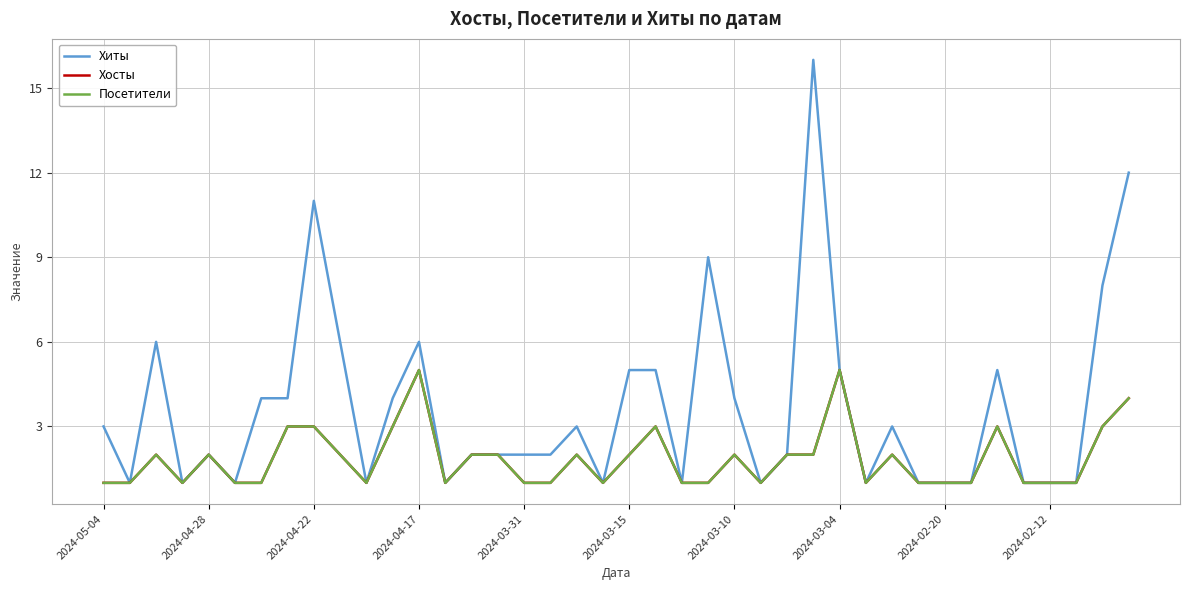

What is the difference between the second highest and second lowest values in the Хосты series?

4